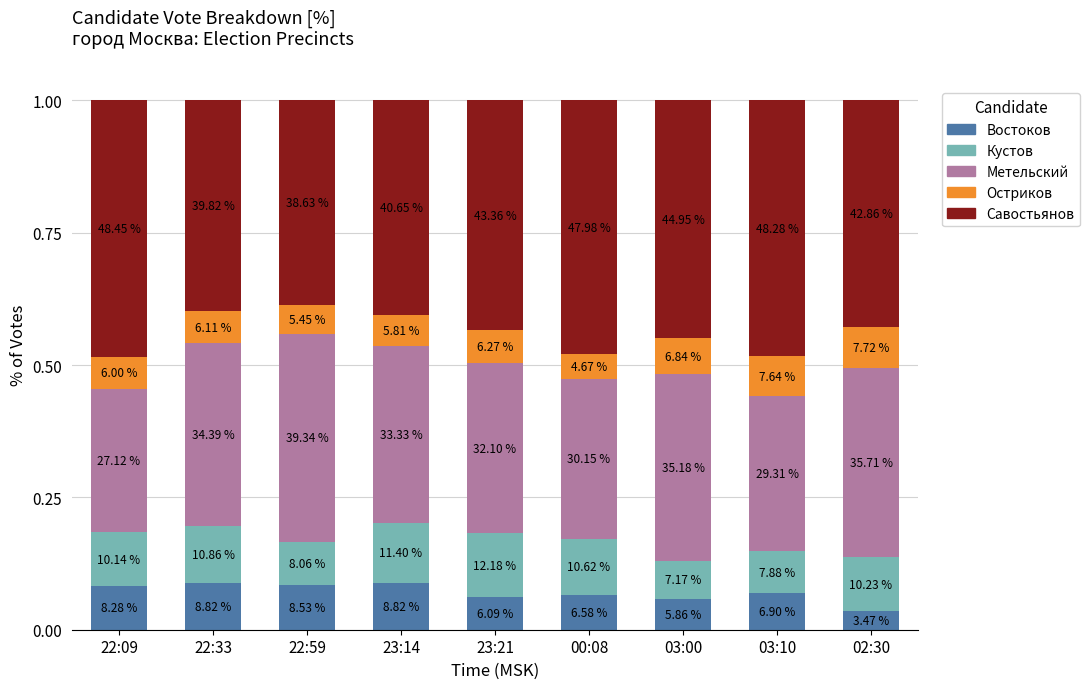

What is the average value of the Савостьянов series?

0.4